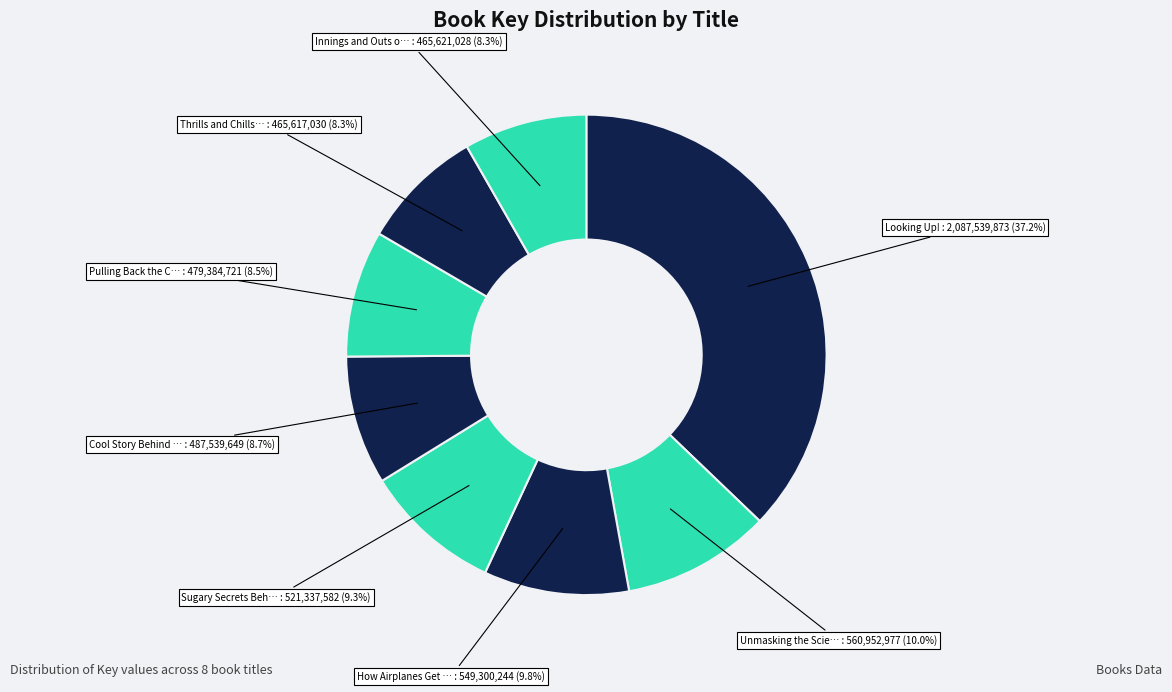

Does any single category account for the majority?

No